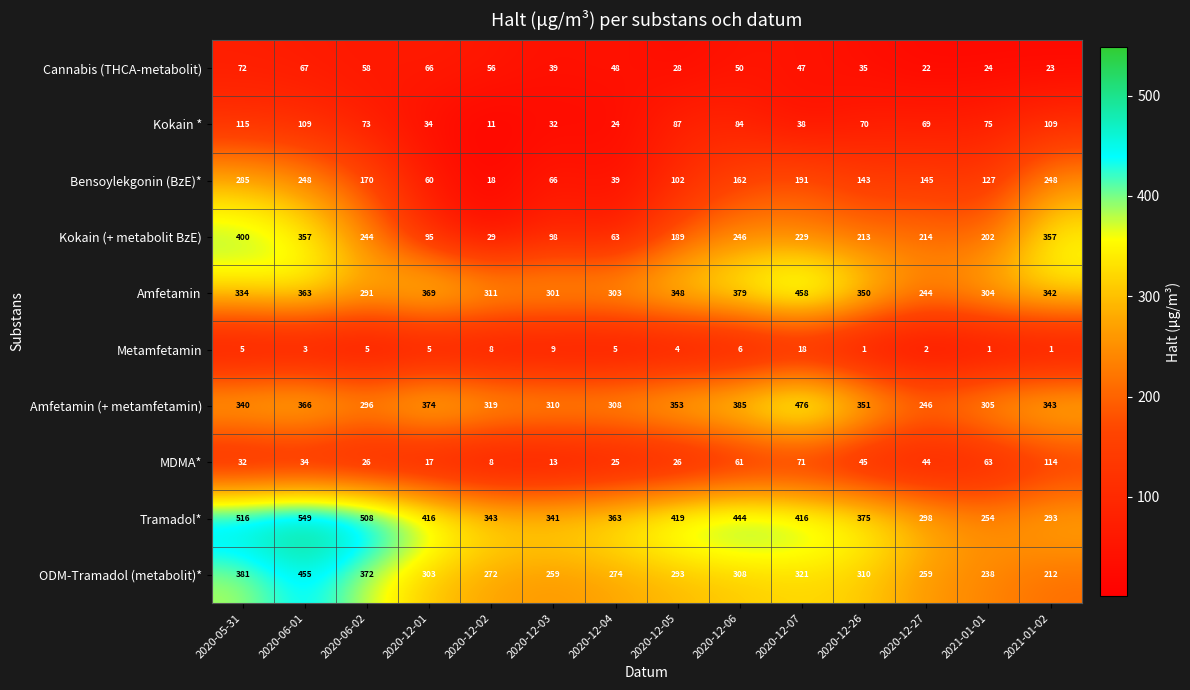

List the series in order of their peak value, lowest first.

Metamfetamin, Cannabis (THCA-metabolit), MDMA*, Kokain *, Bensoylekgonin (BzE)*, Kokain (+ metabolit BzE), ODM-Tramadol (metabolit)*, Amfetamin, Amfetamin (+ metamfetamin), Tramadol*